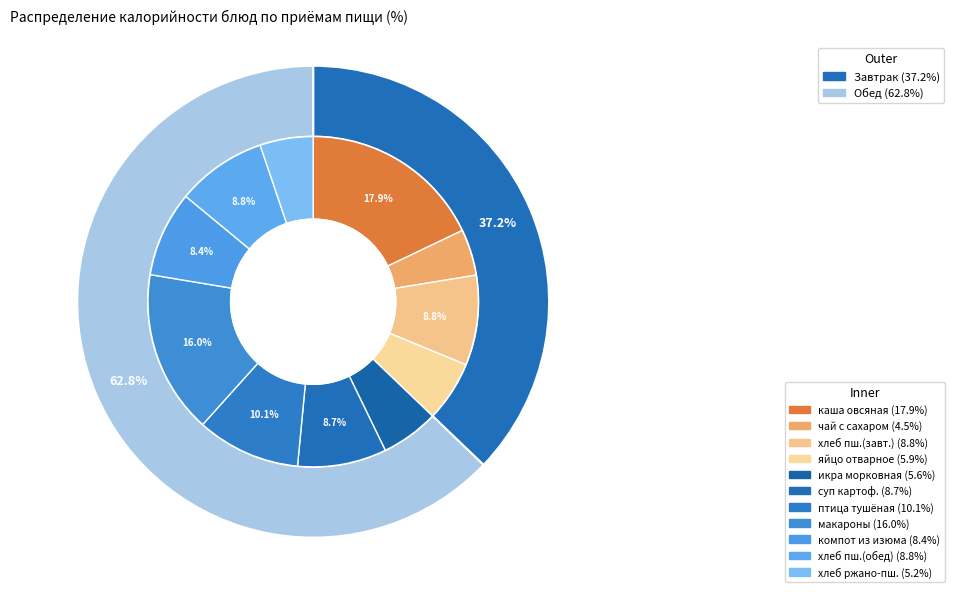

How many slices are in this pie chart?

11